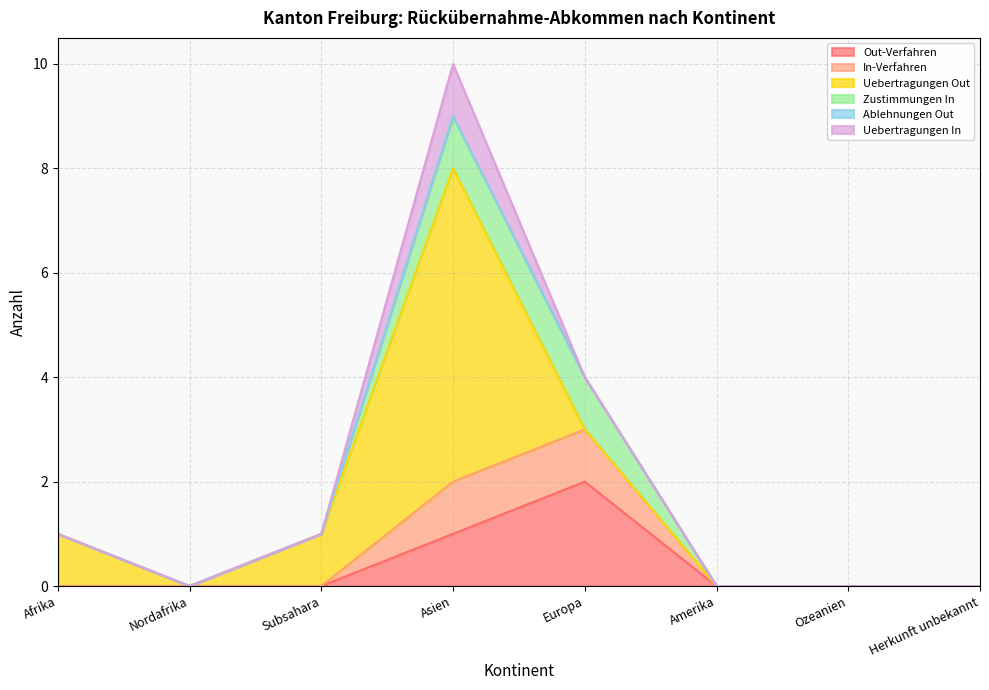

Is it true that Zustimmungen In equals 1 at Amerika?

False